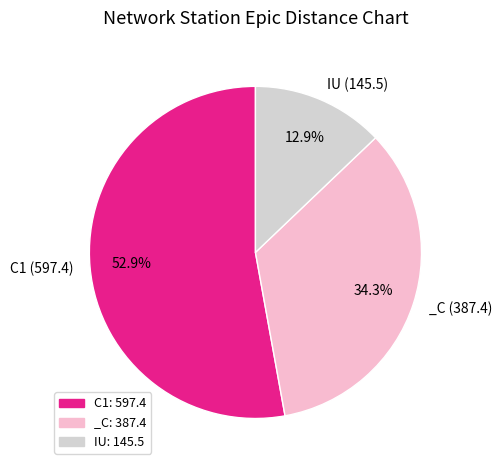

Count the number of slices in the pie.

3